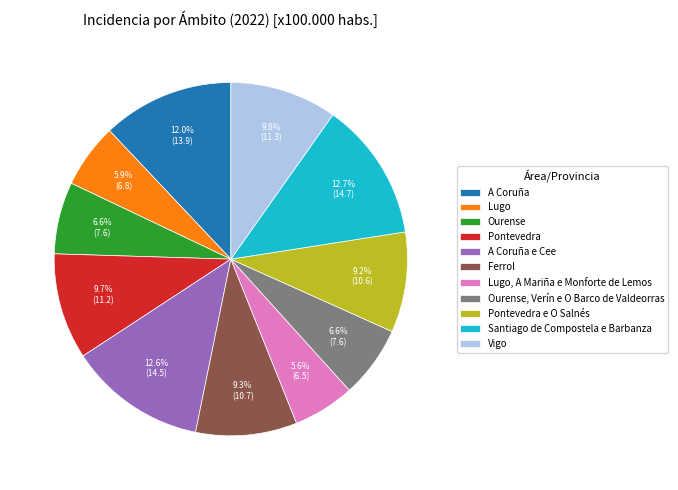

Is A Coruña the majority of the pie?

No